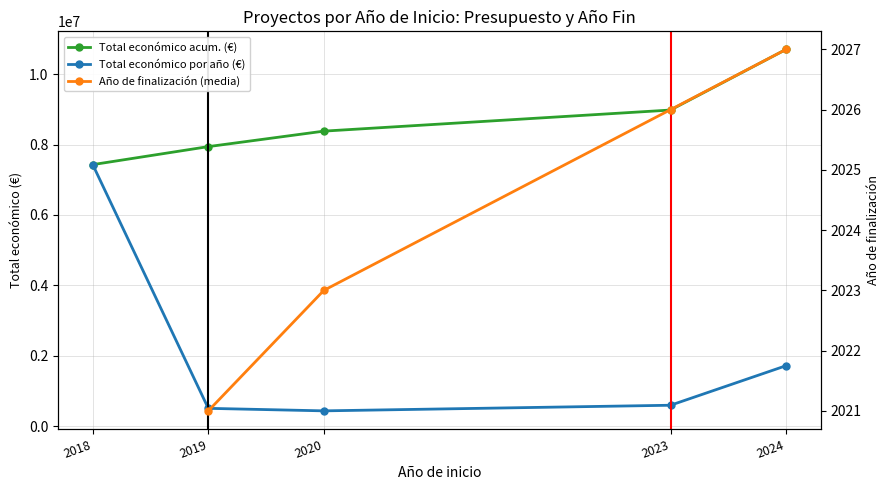

True or false: Año de finalización (media) has a value of 2023.0 at 2020.

True